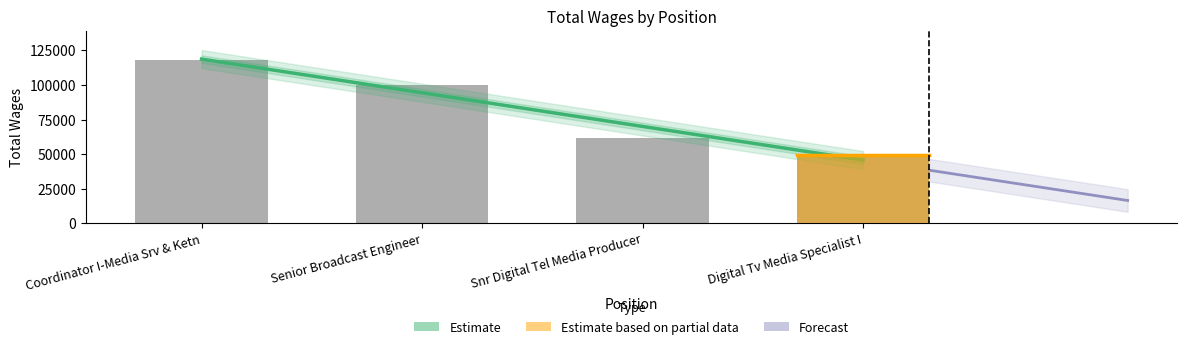

Is it true that the value at Digital Tv Media Specialist I is 49557?

True